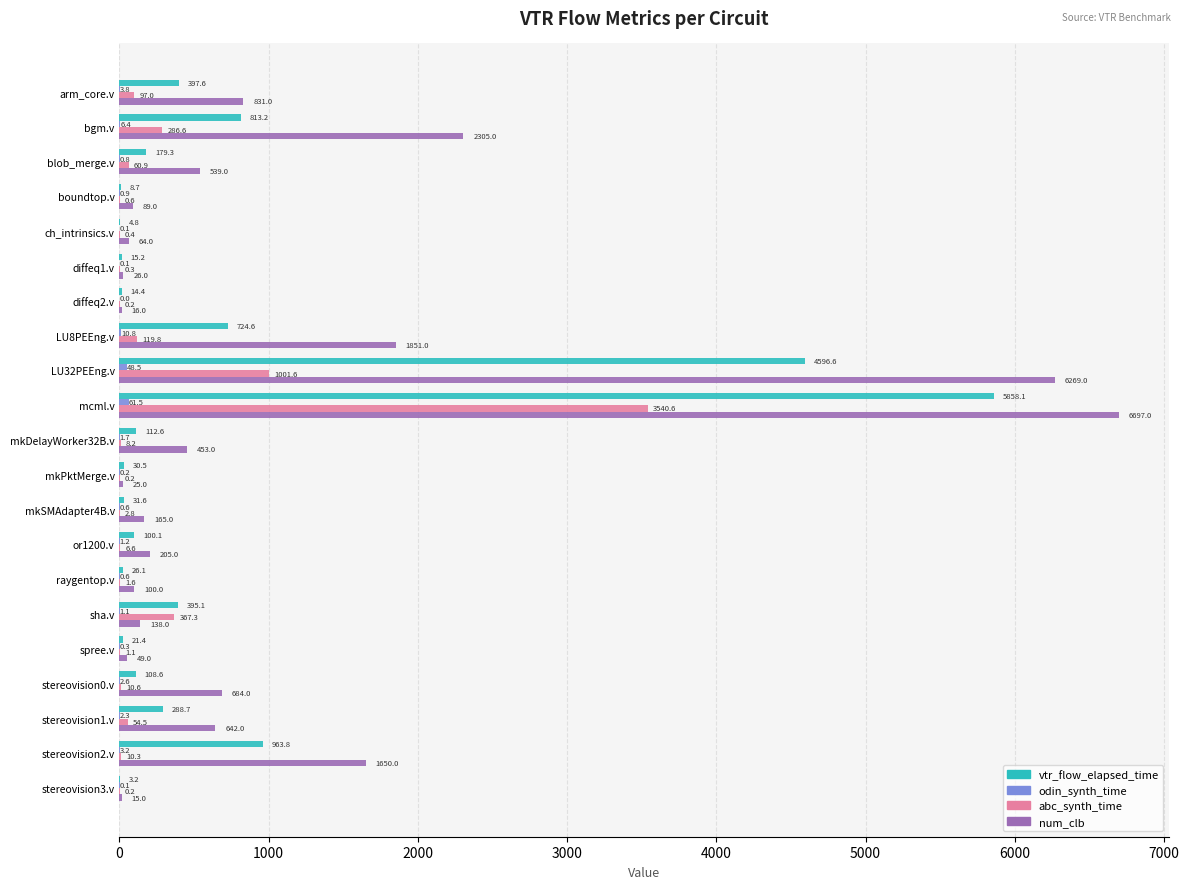

At which label does num_clb reach its peak?

mcml.v